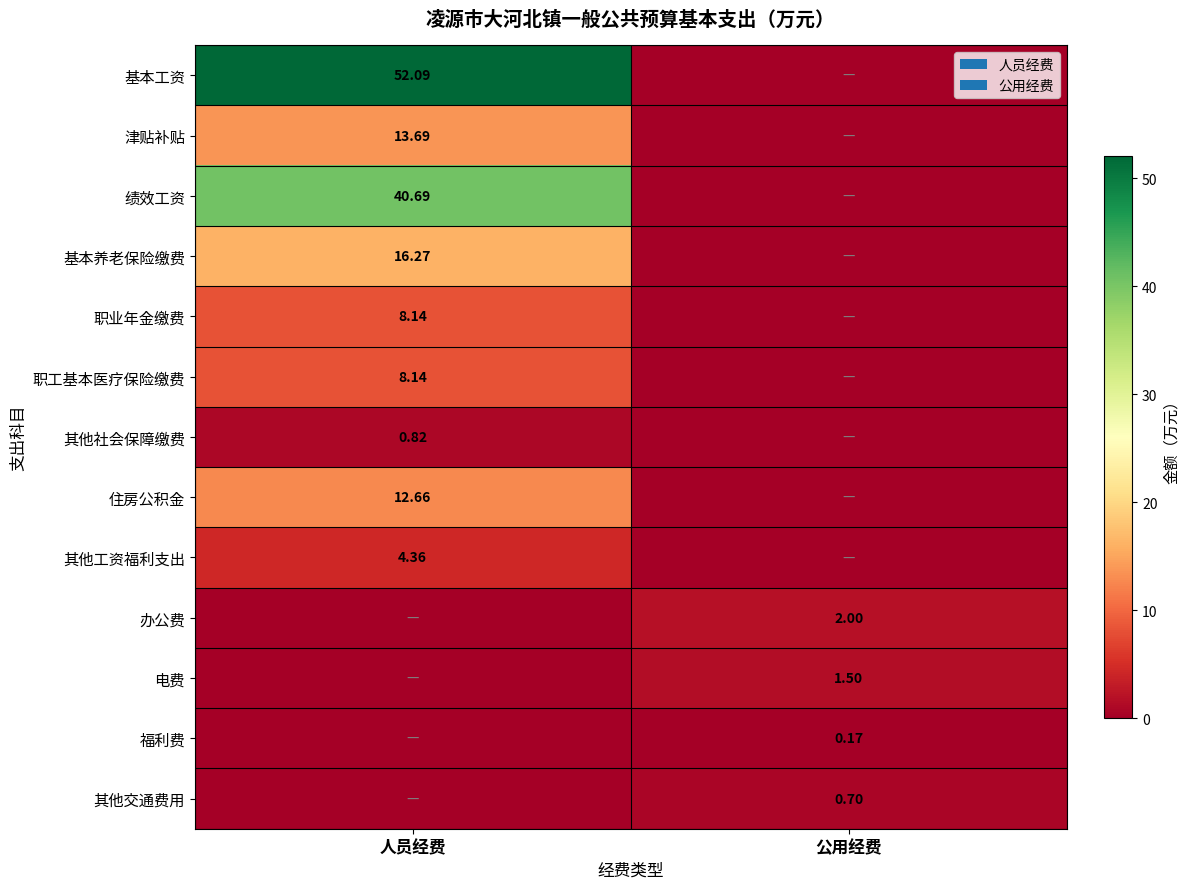

Rank the categories by 办公费 value from lowest to highest.

人员经费, 公用经费